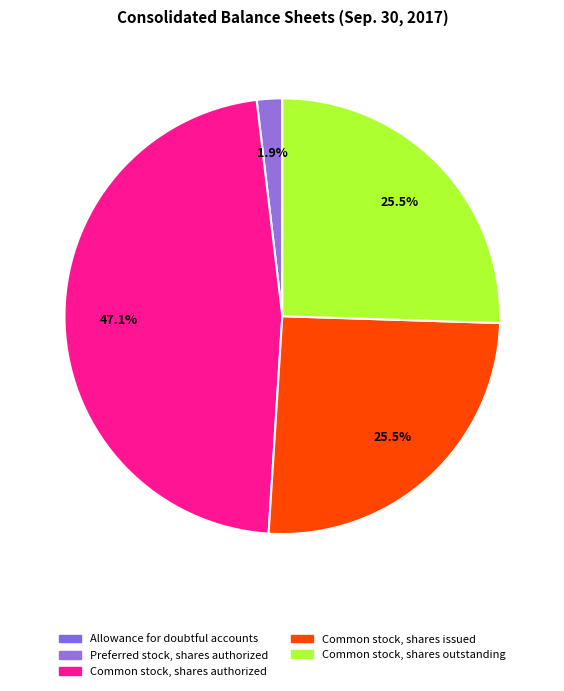

Which category has the smallest portion of the pie?

Allowance for doubtful accounts